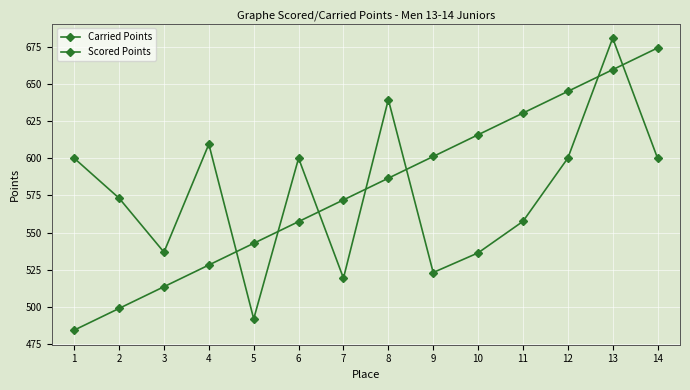

How many values in the Scored Points series are below 586?

7